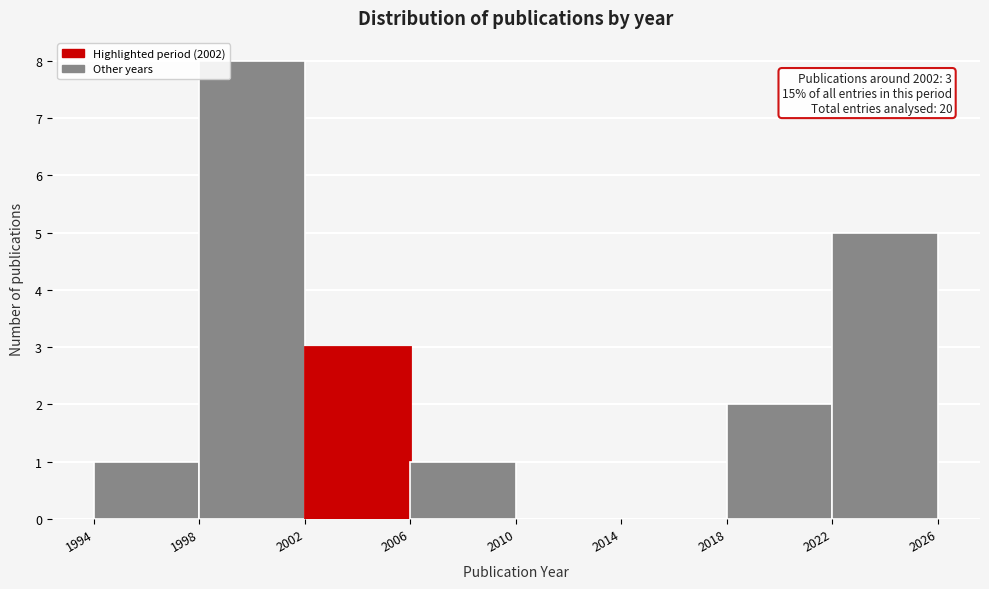

Which range on the x-axis has the tallest bar?

1998 to 2002